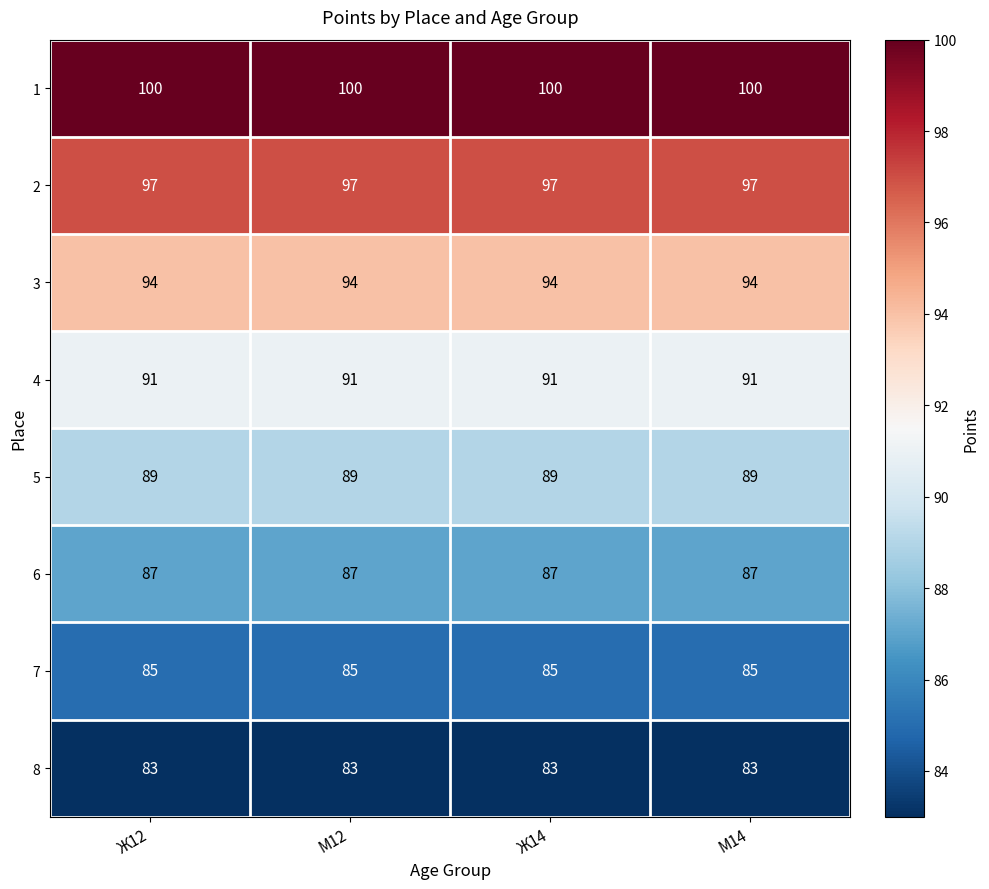

At how many categories does at least one series exceed 99?

4